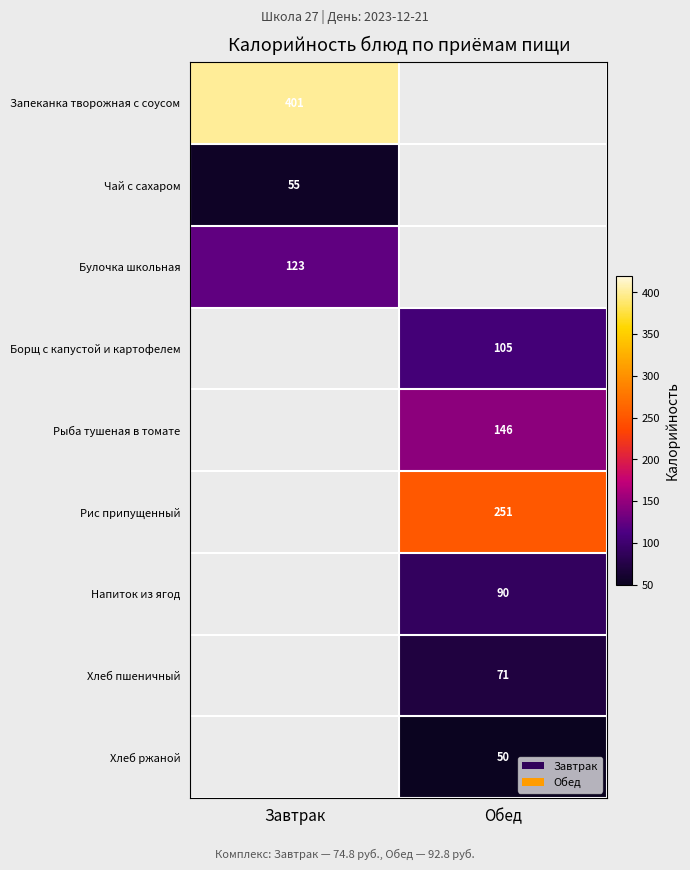

The value of Хлеб пшеничный at Обед is 40. True or false?

False